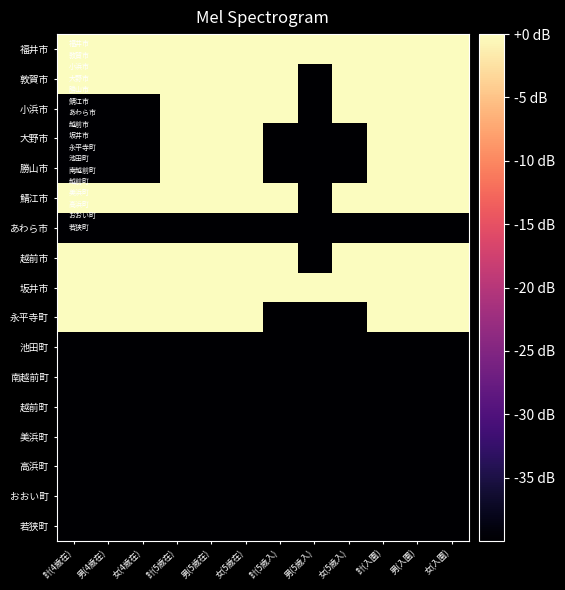

At how many categories does at least one series exceed 4?

12